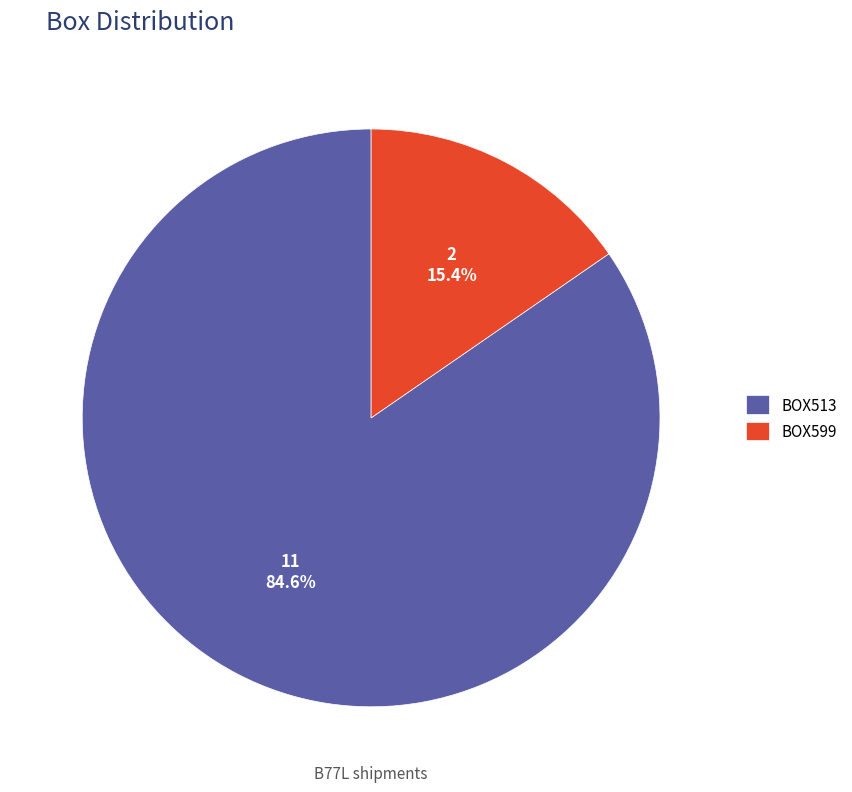

Is the sum of BOX599 and BOX513 greater than half?

Yes